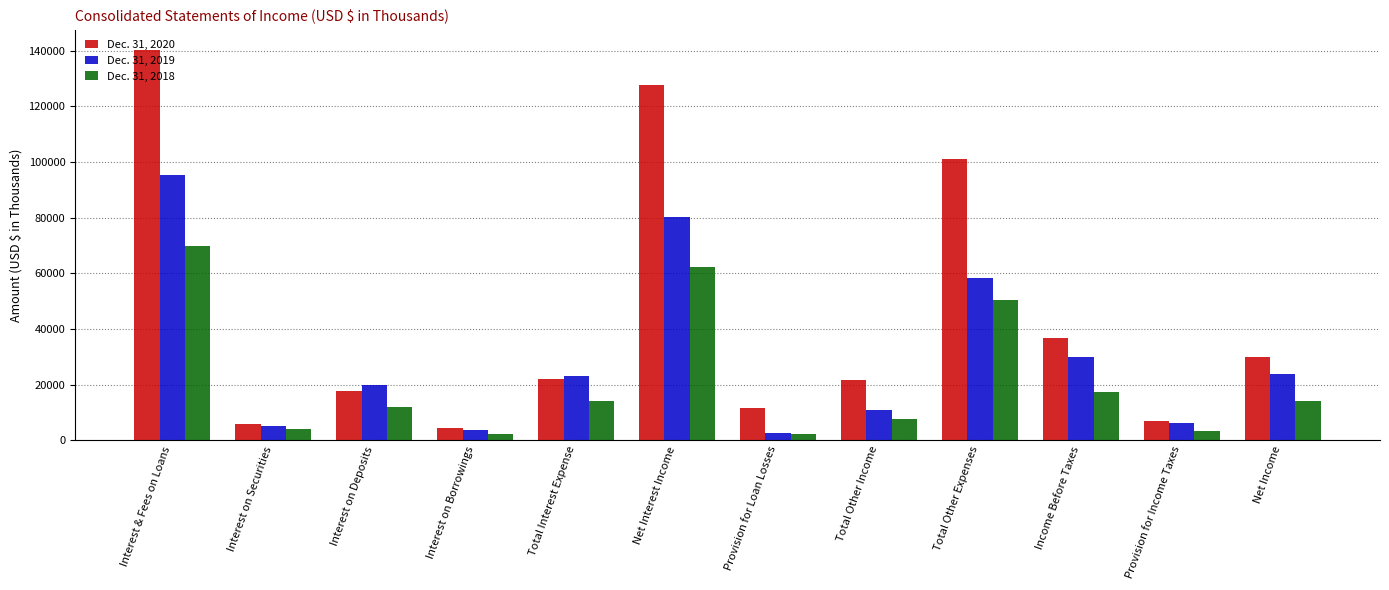

List the series in order of their peak value, lowest first.

Dec. 31, 2018, Dec. 31, 2019, Dec. 31, 2020